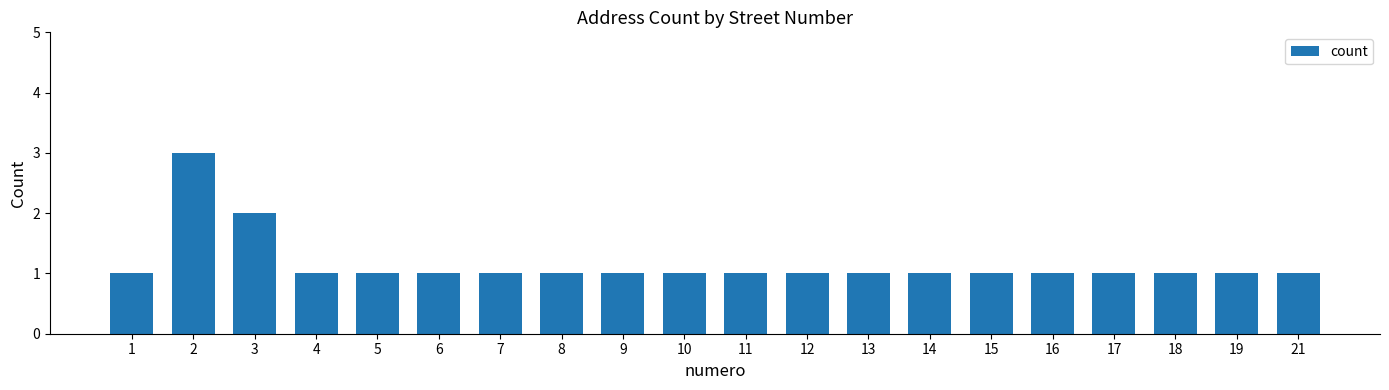

What is the maximum value shown in the chart?

3